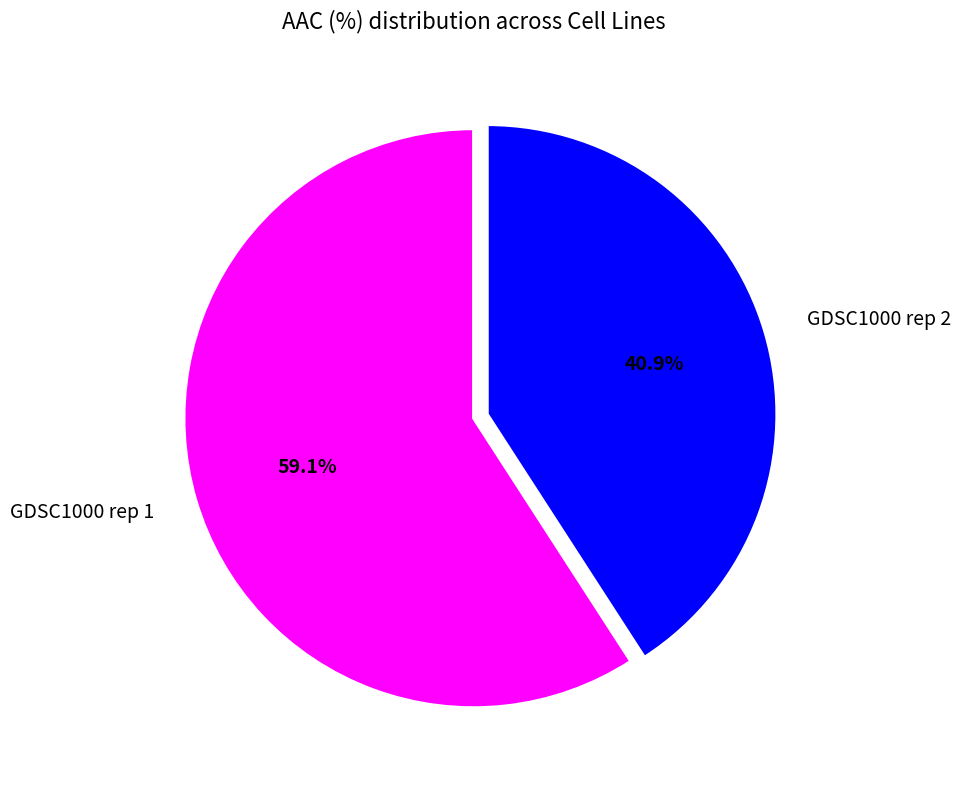

Count the number of slices in the pie.

2